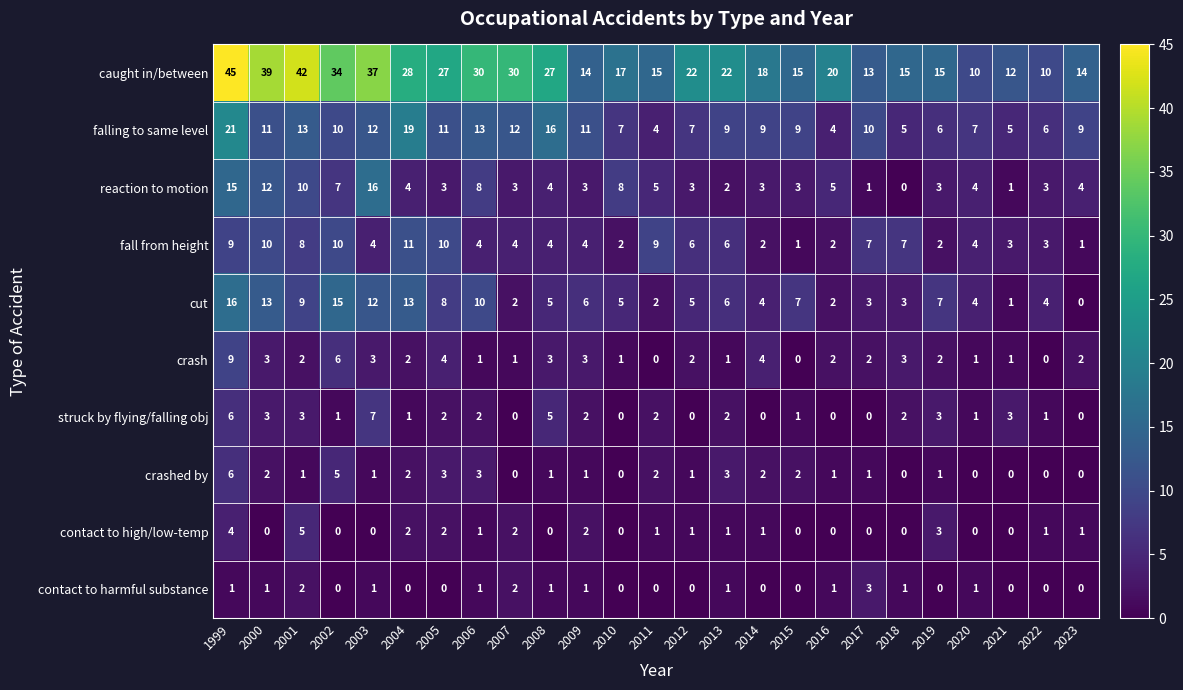

What is the highest value of the contact to high/low-temp series?

5